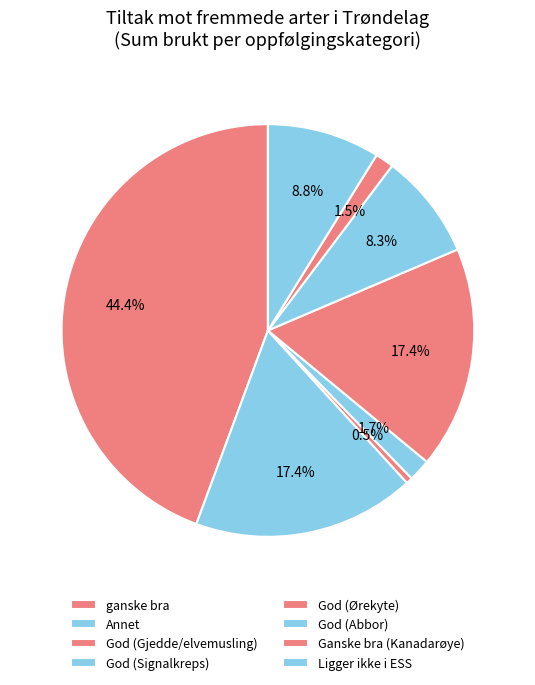

Which slice is the smallest?

God (Gjedde/elvemusling)